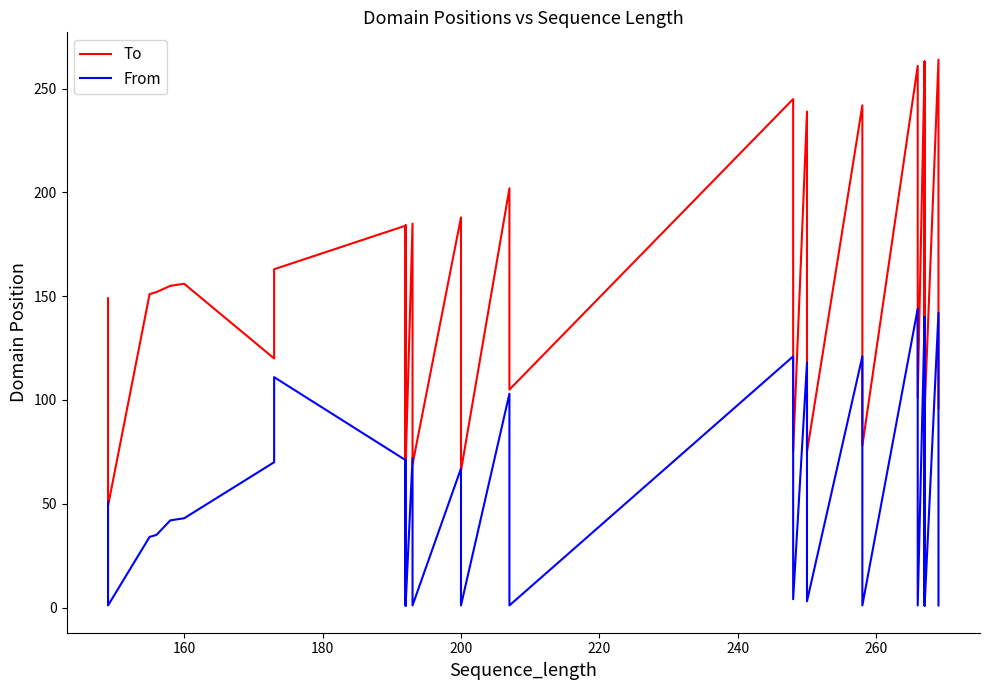

Reading left to right, list all the values displayed in this chart.

To: 149	49	151	152	155	156	120	163	184	68	184	62	184	68	184	68	184	68	185	69	188	66	202	105	245	75	239	75	242	78	261	101	263	95	263	95	263	95	264	96
From: 51	1	34	35	42	43	70	111	71	1	71	7	71	1	71	1	71	1	72	1	67	1	103	1	121	4	118	3	121	1	144	1	140	1	140	1	140	1	142	1